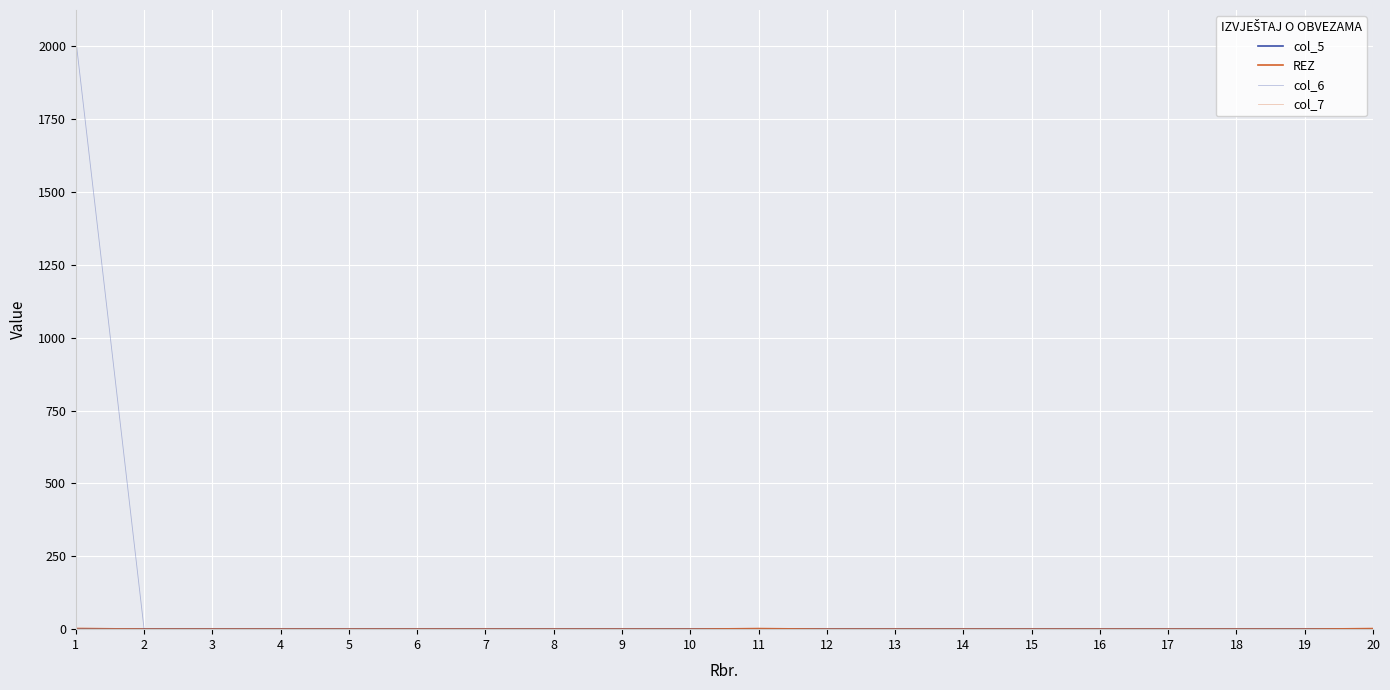

Is the value of col_5 at 13 greater than the value of col_7 at 9?

No